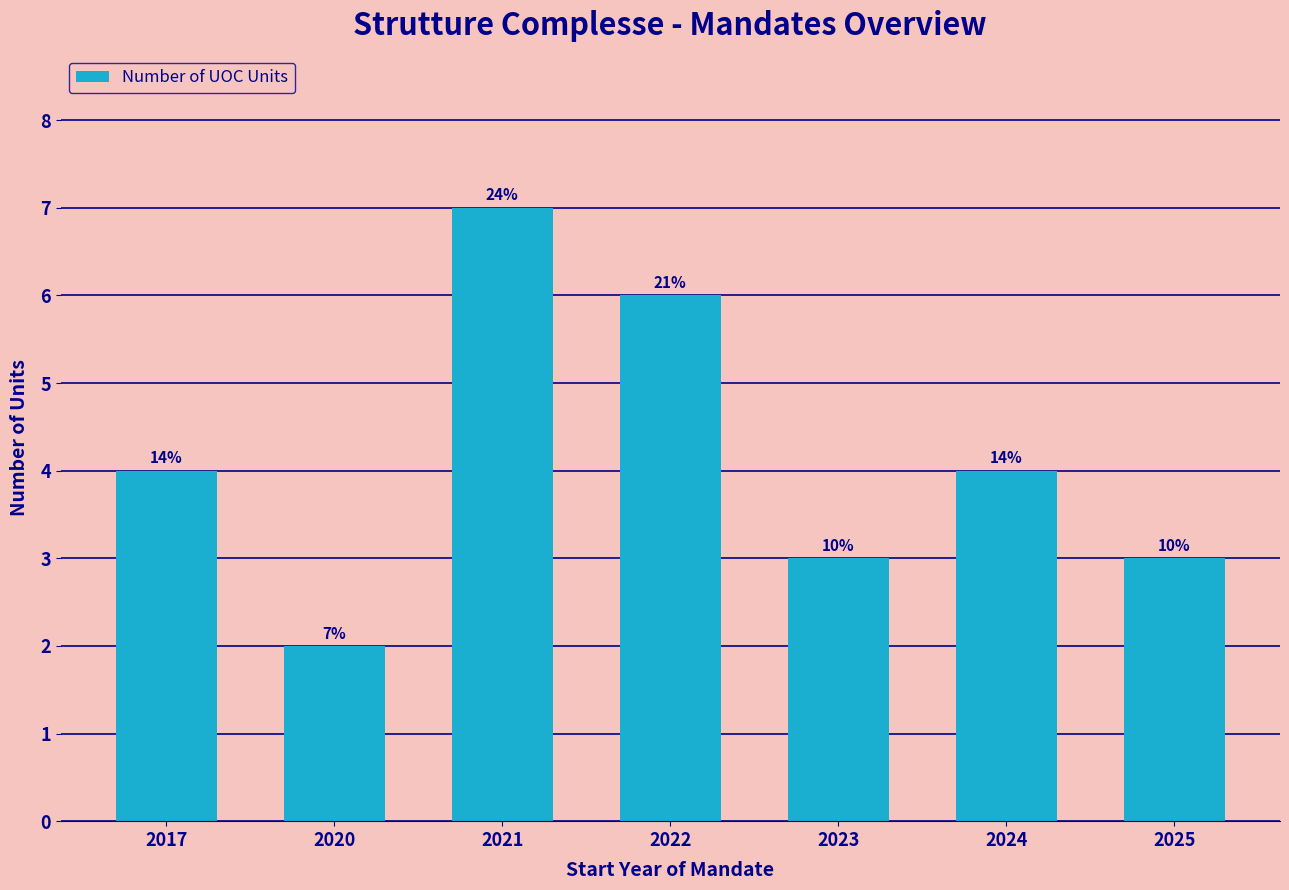

How many bars are there in total?

7